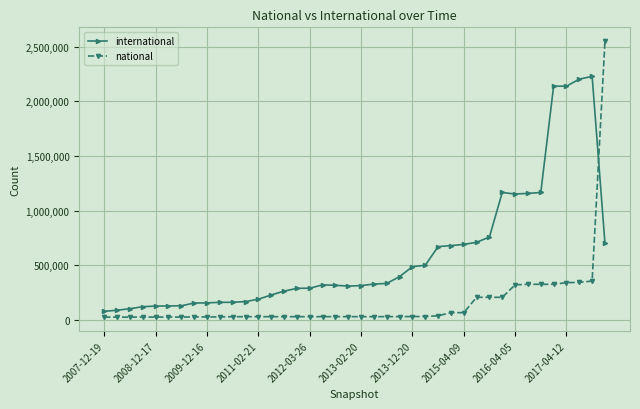

What is the value of the national point at the 8th from the left?

26396